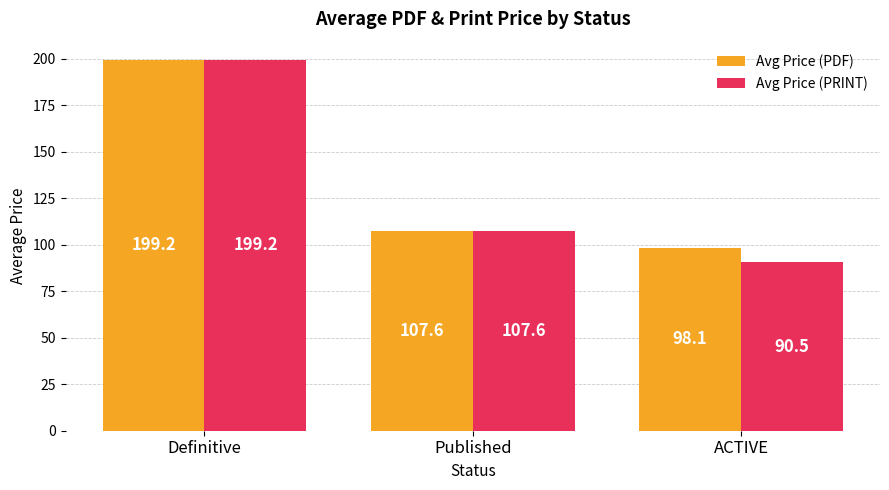

What is the minimum value for Avg Price (PDF)?

98.1